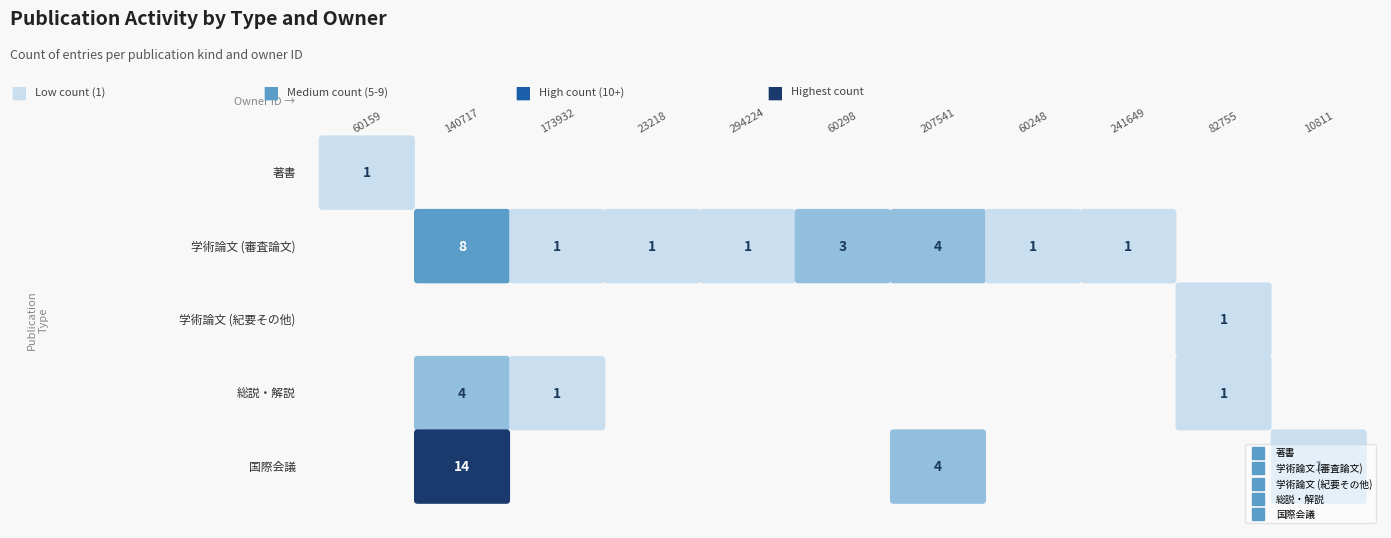

How many data points in 学術論文 (審査論文) are above 1?

3